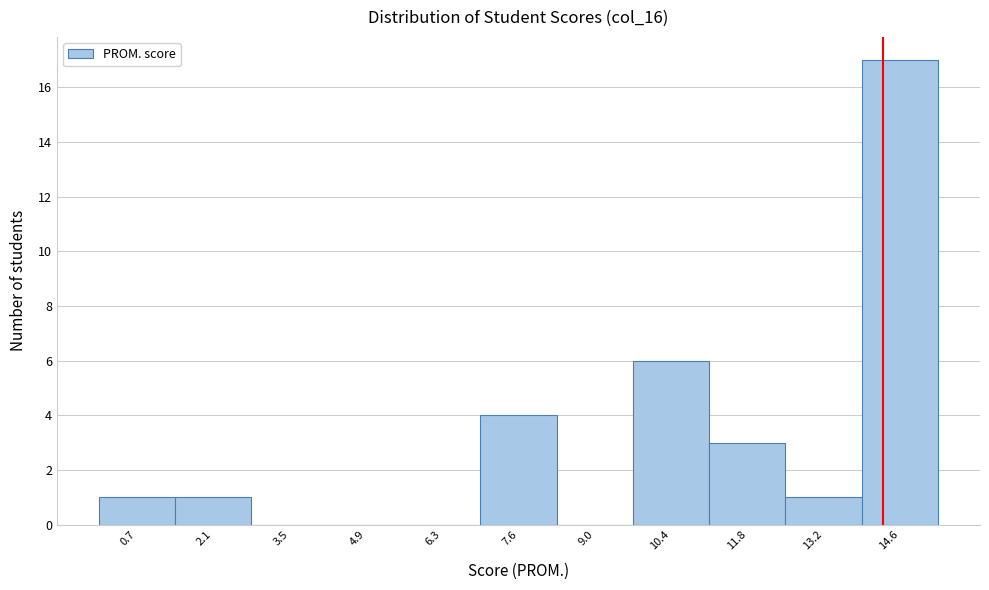

Which range on the x-axis has the tallest bar?

13.8 to 15.2